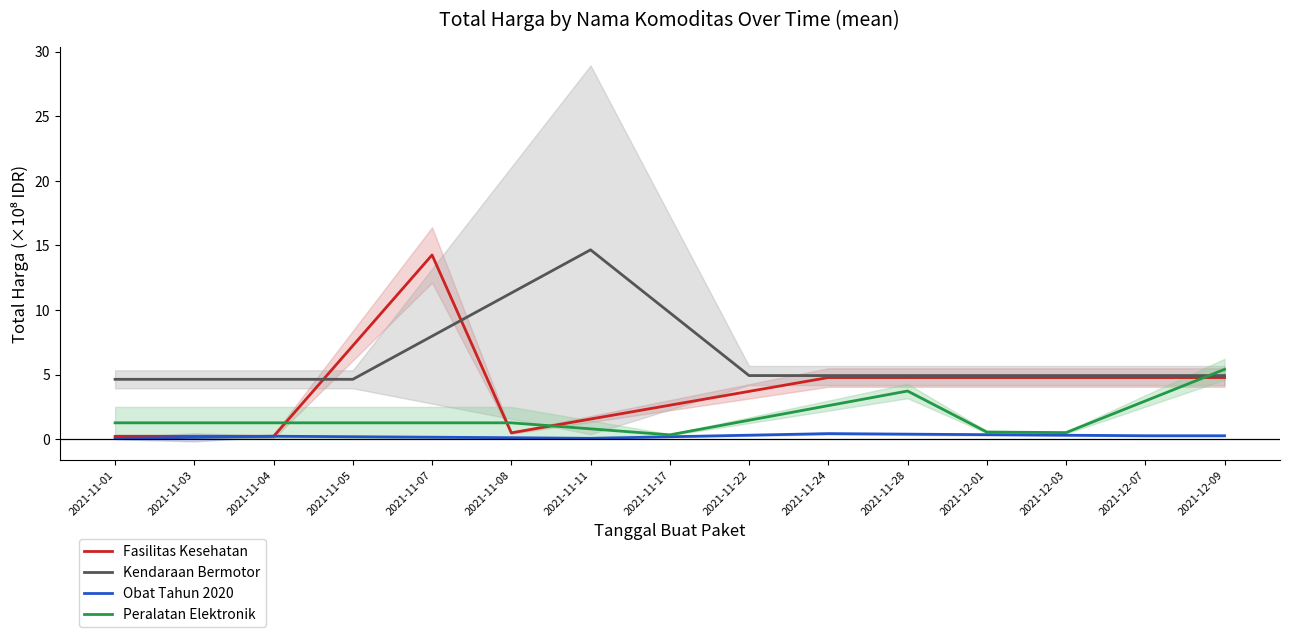

Is it true that Peralatan Elektronik equals 1.7 at 2021-11-01?

False